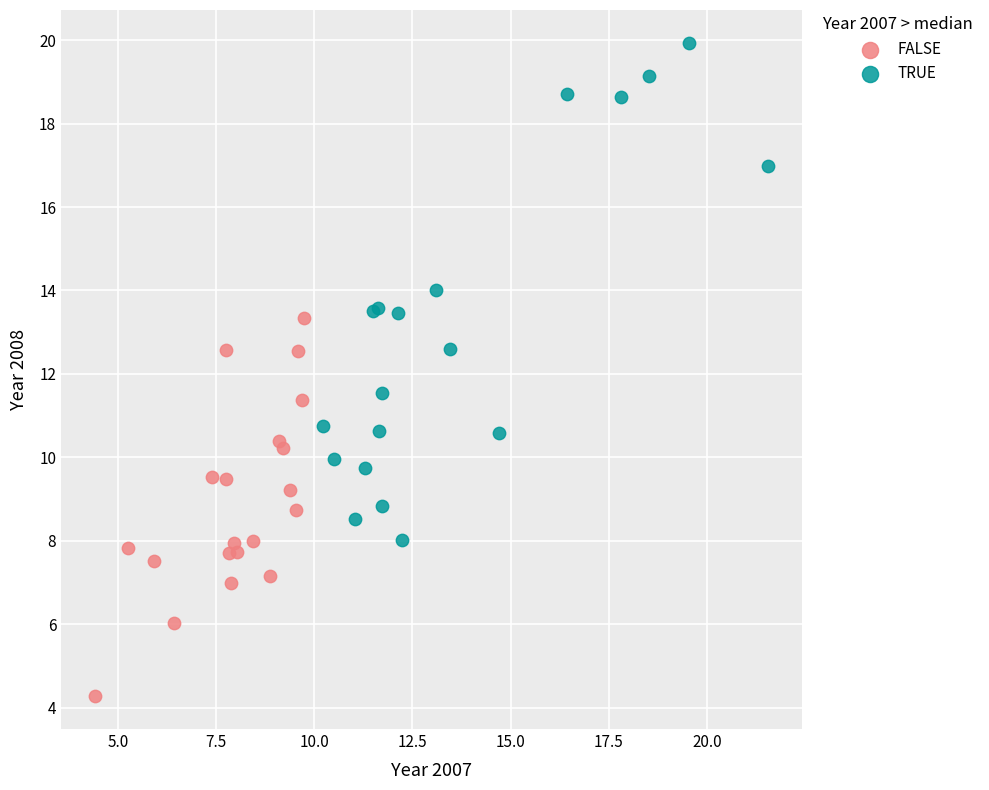

Which series reaches the minimum Y coordinate?

FALSE